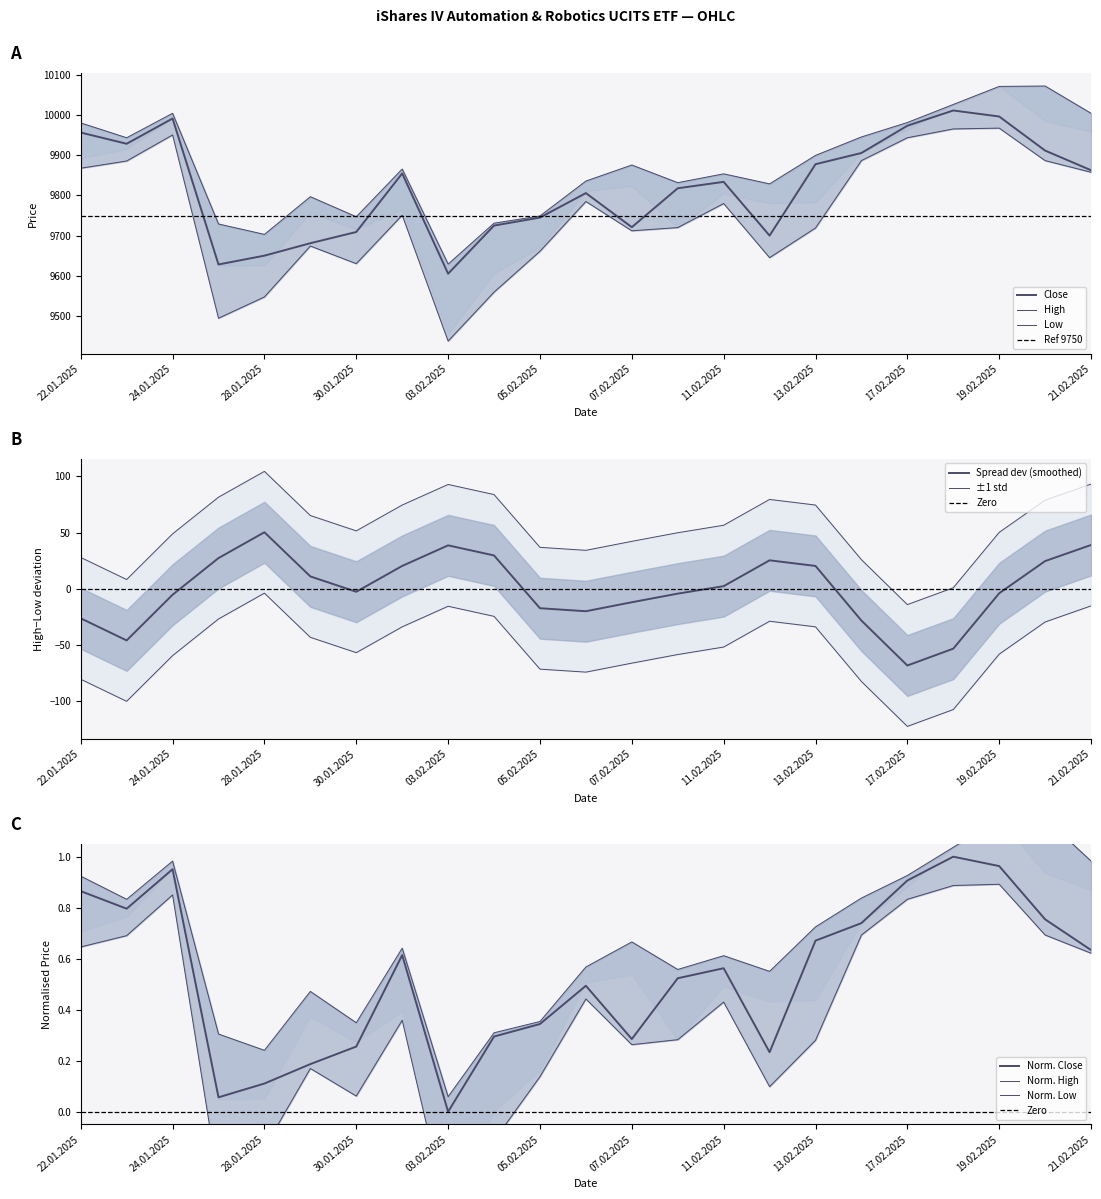

Where does the Close series first go above 9834?

22.01.2025